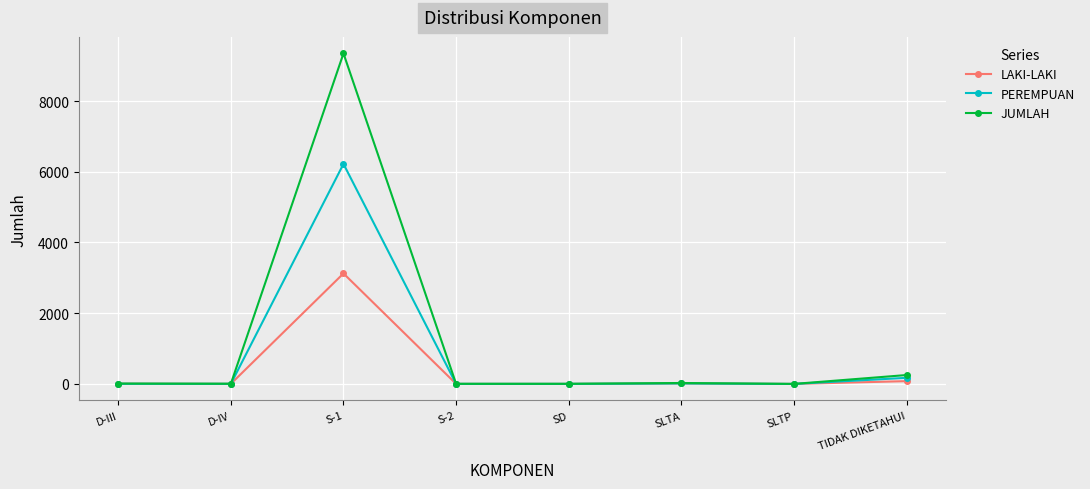

Rank the series by their average value, from highest to lowest.

JUMLAH, PEREMPUAN, LAKI-LAKI